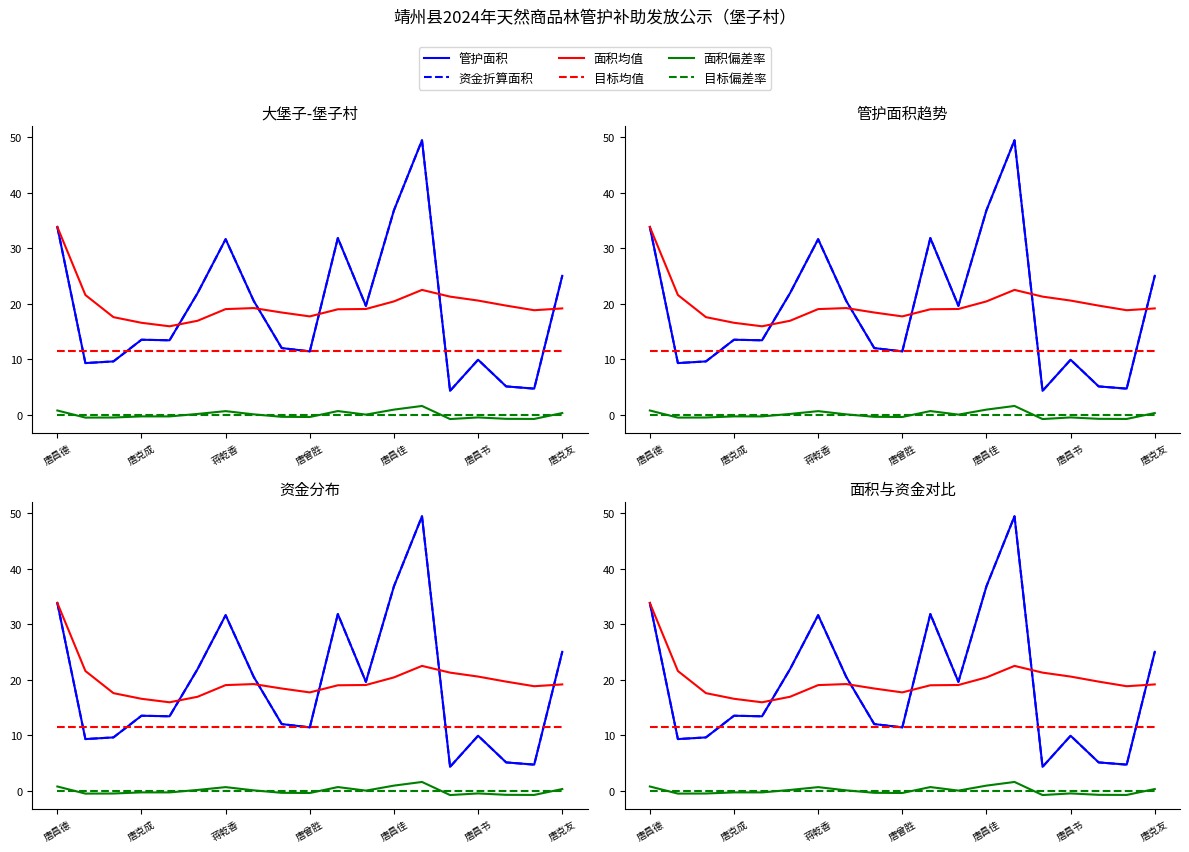

Reading right to left, list all the values displayed in this chart.

管护面积: 25.0	4.7	5.1	9.9	4.3	49.4	36.8	19.6	31.8	11.4	12.0	20.5	31.6	21.9	13.4	13.5	9.6	9.3	33.8
资金折算面积: 25.0	4.7	5.1	9.9	4.3	49.4	36.8	19.6	31.8	11.4	12.0	20.5	31.6	21.9	13.4	13.5	9.6	9.3	33.8
面积均值: 19.1	18.8	19.6	20.5	21.3	22.5	20.4	19.0	19.0	17.7	18.4	19.2	19.0	16.9	15.9	16.5	17.6	21.5	33.8
目标均值: 11.5	11.5	11.5	11.5	11.5	11.5	11.5	11.5	11.5	11.5	11.5	11.5	11.5	11.5	11.5	11.5	11.5	11.5	11.5
面积偏差率: 0.3	-0.8	-0.7	-0.5	-0.8	1.6	0.9	0.0	0.7	-0.4	-0.4	0.1	0.7	0.1	-0.3	-0.3	-0.5	-0.5	0.8
目标偏差率: -0.1	-0.1	-0.1	-0.1	-0.1	-0.1	-0.1	-0.1	-0.1	-0.1	-0.1	-0.1	-0.1	-0.1	-0.1	-0.1	-0.1	-0.1	-0.1